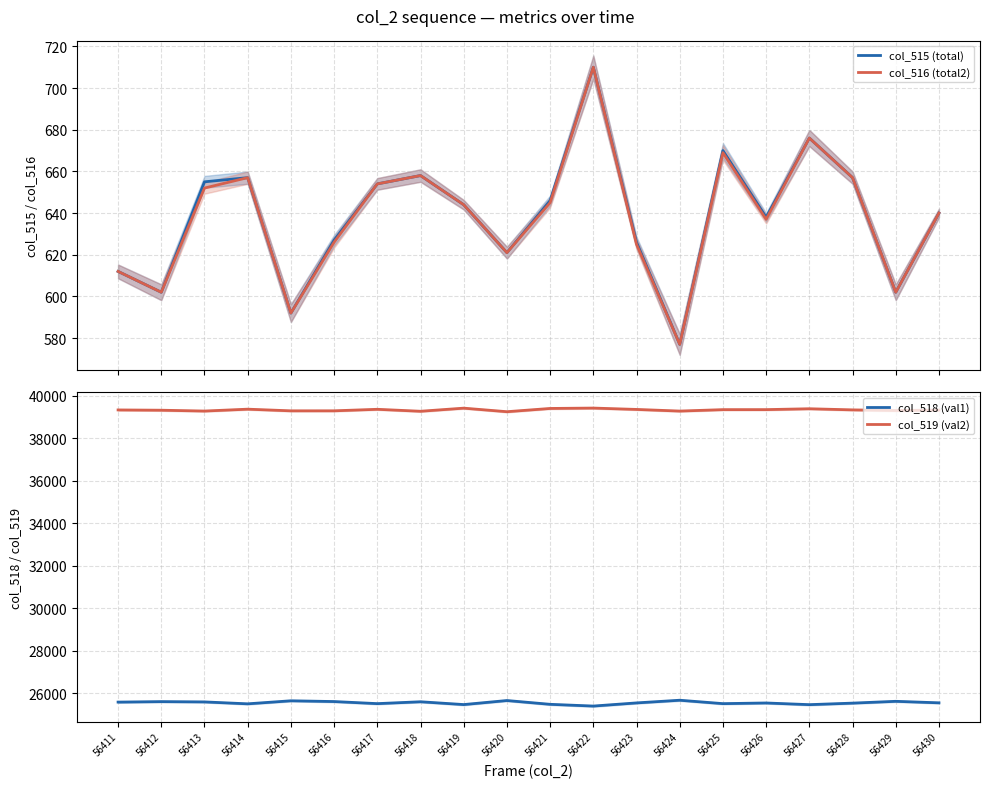

True or false: col_519 (val2) has more than 0 interior local peaks.

True